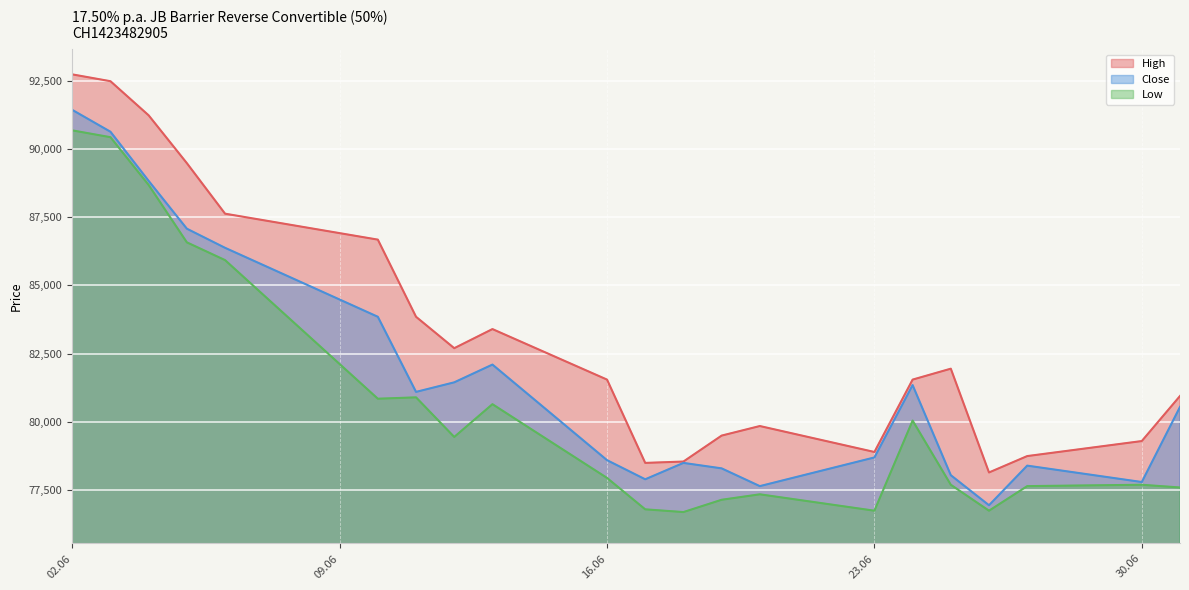

At which label does Close first exceed 80550?

02.06